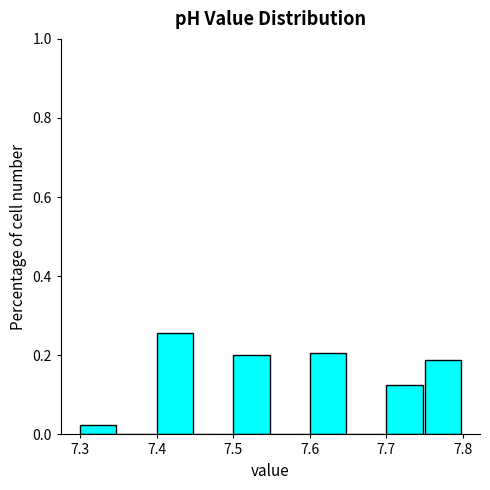

Reading left to right, transcribe this chart: for each bar, give the range it covers on the x-axis and its height. The values are not printed on the chart, so give them approximately, as read against the axis.

7.30 to 7.35: 0.02
7.35 to 7.40: 0
7.40 to 7.45: 0.26
7.45 to 7.50: 0
7.50 to 7.55: 0.20
7.55 to 7.60: 0
7.60 to 7.65: 0.20
7.65 to 7.70: 0
7.70 to 7.75: 0.12
7.75 to 7.80: 0.18